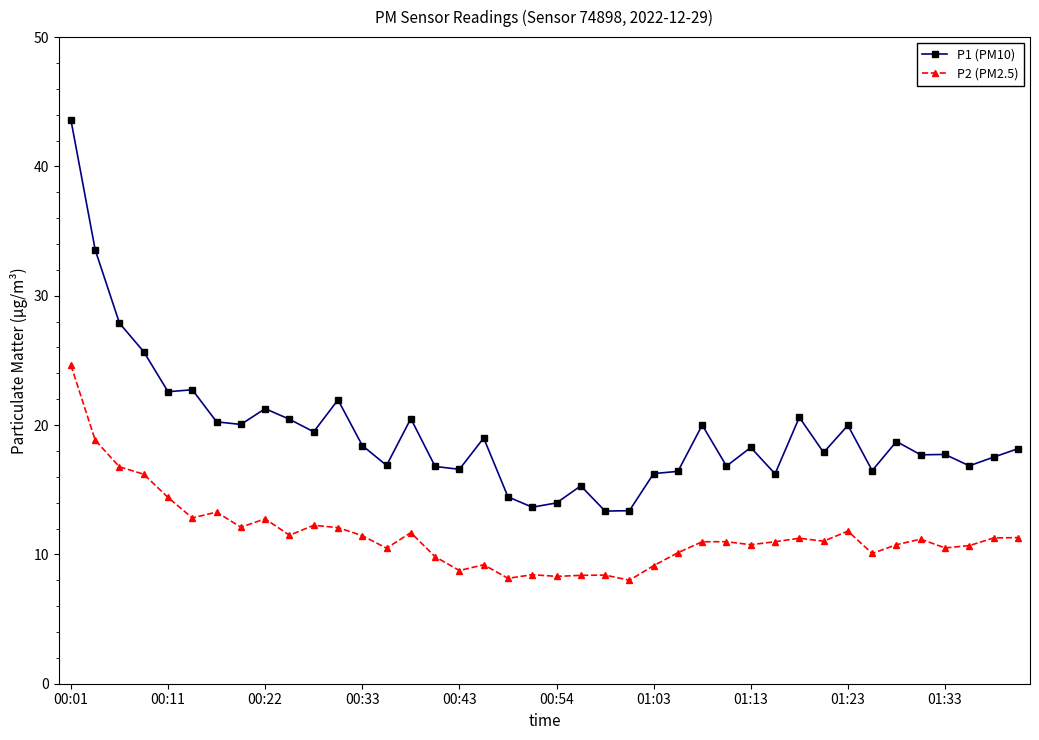

True or false: P2 (PM2.5) and P1 (PM10) cross at least once.

False